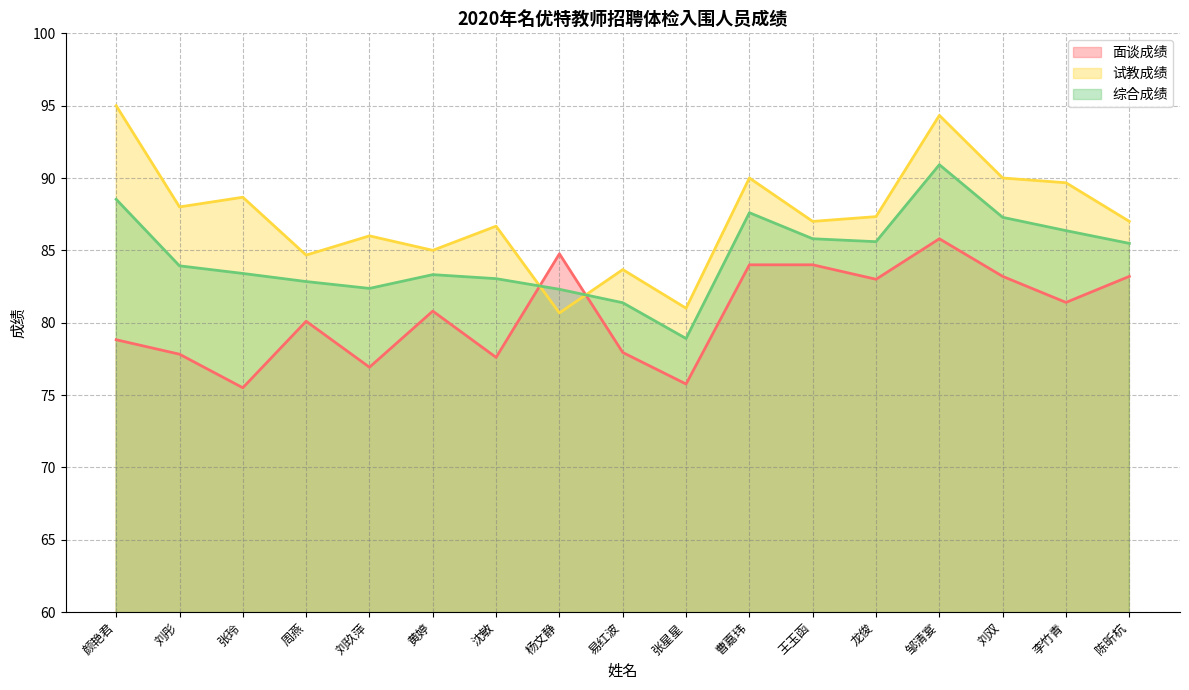

Does the chart have visible grid lines?

Yes